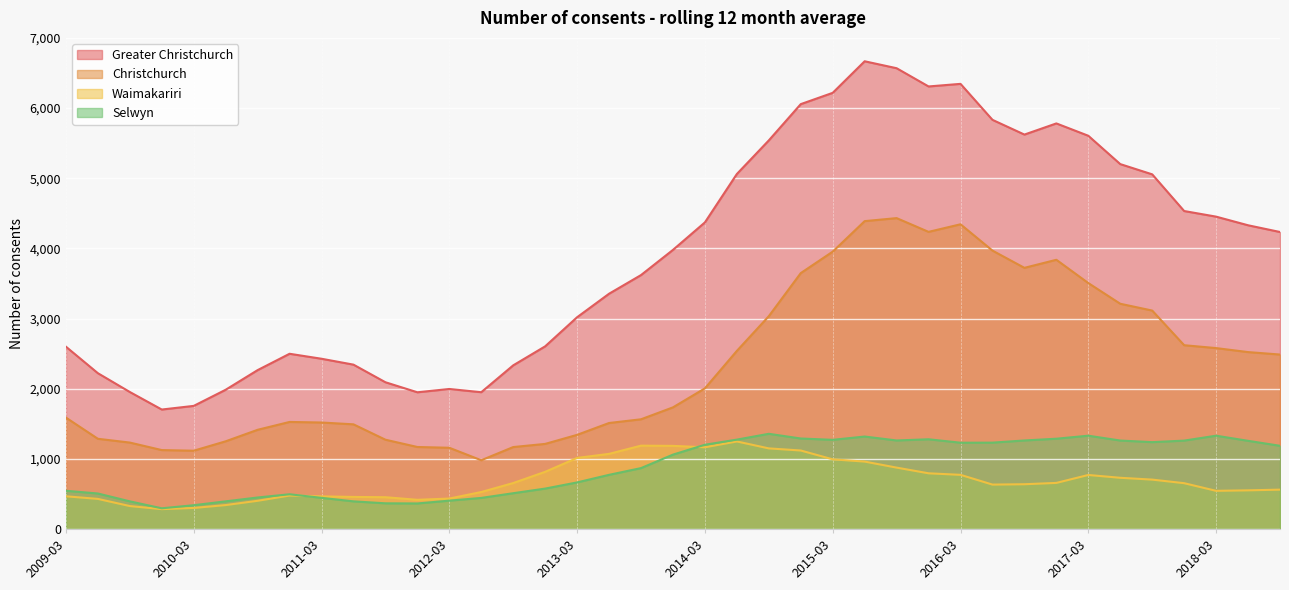

Reading left to right, transcribe all the data shown in this chart.

Greater Christchurch: 2009-03=2599	2009-06=2221	2009-09=1953	2009-12=1703	2010-03=1755	2010-06=1985	2010-09=2265	2010-12=2498	2011-03=2427	2011-06=2343	2011-09=2092	2011-12=1949	2012-03=1996	2012-06=1950	2012-09=2333	2012-12=2604	2013-03=3019	2013-06=3354	2013-09=3620	2013-12=3979	2014-03=4371	2014-06=5061	2014-09=5540	2014-12=6057	2015-03=6218	2015-06=6668	2015-09=6569	2015-12=6309	2016-03=6346	2016-06=5833	2016-09=5623	2016-12=5782	2017-03=5606	2017-06=5202	2017-09=5056	2017-12=4533	2018-03=4453	2018-06=4330	2018-09=4234
Christchurch: 2009-03=1588	2009-06=1286	2009-09=1232	2009-12=1125	2010-03=1116	2010-06=1250	2010-09=1414	2010-12=1526	2011-03=1518	2011-06=1492	2011-09=1273	2011-12=1169	2012-03=1158	2012-06=980	2012-09=1168	2012-12=1213	2013-03=1342	2013-06=1511	2013-09=1564	2013-12=1734	2014-03=2005	2014-06=2539	2014-09=3034	2014-12=3648	2015-03=3954	2015-06=4389	2015-09=4432	2015-12=4236	2016-03=4344	2016-06=3969	2016-09=3723	2016-12=3838	2017-03=3506	2017-06=3211	2017-09=3114	2017-12=2620	2018-03=2579	2018-06=2522	2018-09=2487
Waimakariri: 2009-03=466	2009-06=429	2009-09=327	2009-12=283	2010-03=300	2010-06=341	2010-09=402	2010-12=477	2011-03=465	2011-06=457	2011-09=453	2011-12=416	2012-03=434	2012-06=527	2012-09=655	2012-12=815	2013-03=1013	2013-06=1071	2013-09=1188	2013-12=1185	2014-03=1165	2014-06=1248	2014-09=1149	2014-12=1119	2015-03=993	2015-06=961	2015-09=875	2015-12=794	2016-03=772	2016-06=633	2016-09=638	2016-12=657	2017-03=770	2017-06=730	2017-09=704	2017-12=653	2018-03=544	2018-06=551	2018-09=561
Selwyn: 2009-03=545	2009-06=506	2009-09=394	2009-12=295	2010-03=339	2010-06=394	2010-09=449	2010-12=495	2011-03=444	2011-06=394	2011-09=366	2011-12=364	2012-03=404	2012-06=443	2012-09=510	2012-12=576	2013-03=664	2013-06=772	2013-09=868	2013-12=1060	2014-03=1201	2014-06=1274	2014-09=1357	2014-12=1290	2015-03=1271	2015-06=1318	2015-09=1262	2015-12=1279	2016-03=1230	2016-06=1231	2016-09=1262	2016-12=1287	2017-03=1330	2017-06=1261	2017-09=1238	2017-12=1260	2018-03=1330	2018-06=1257	2018-09=1186